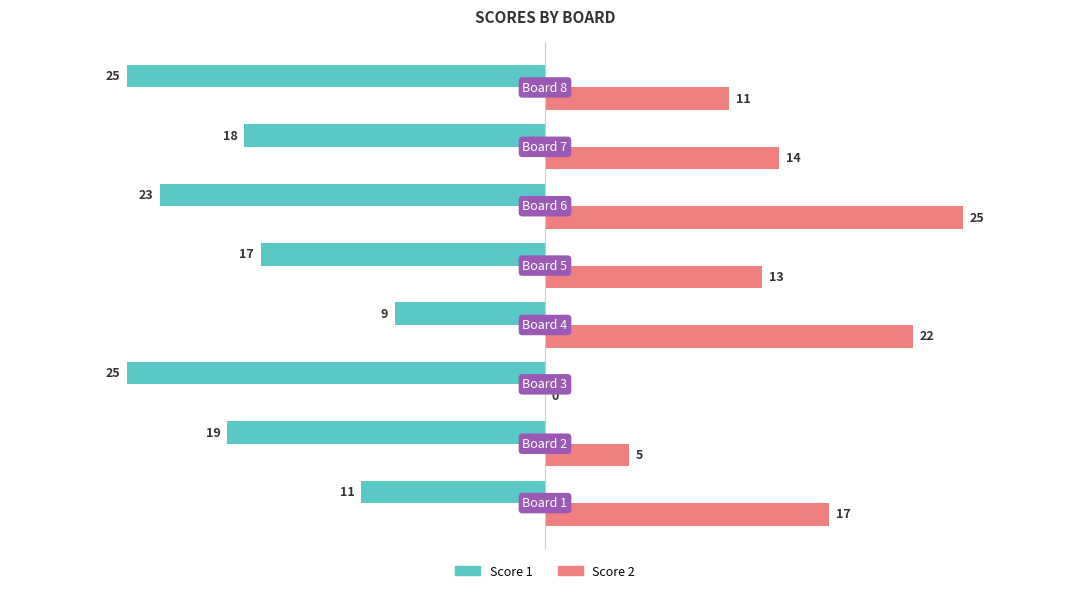

Count the number of data series in this chart.

2